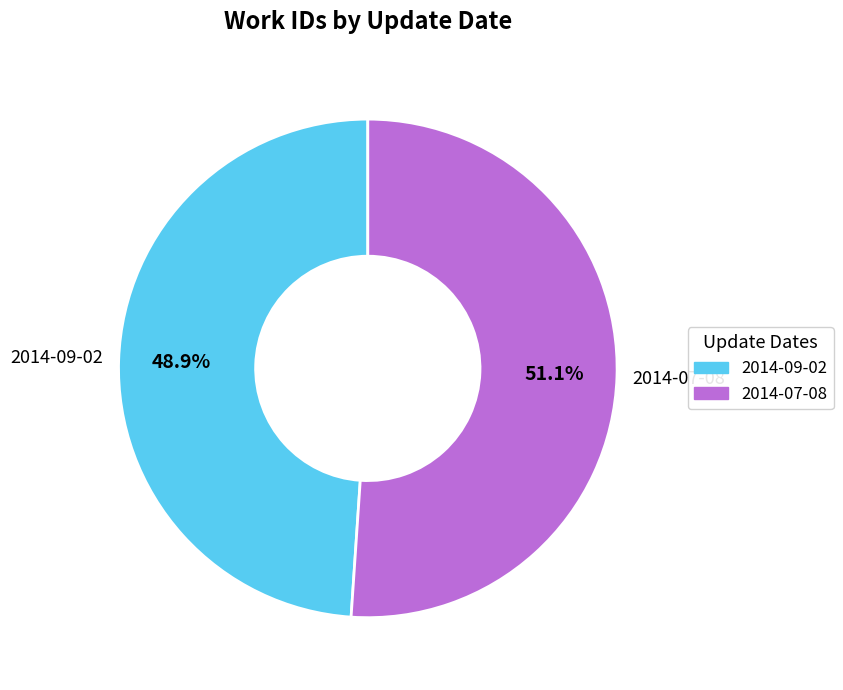

Which slice represents more than half of the pie?

2014-07-08